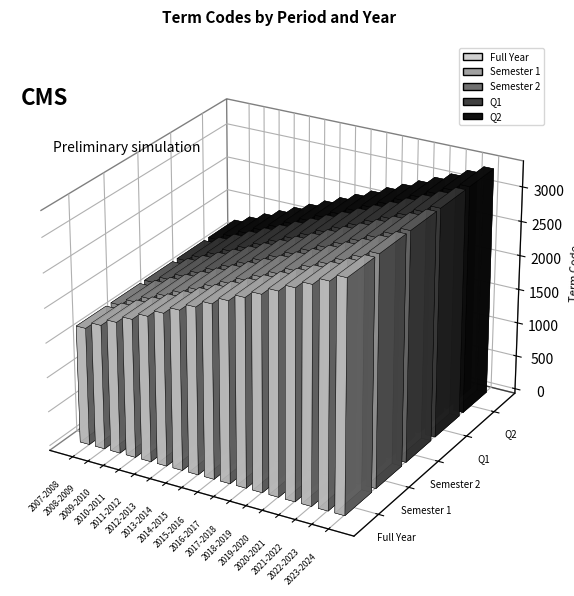

Does the chart contain any negative values?

No